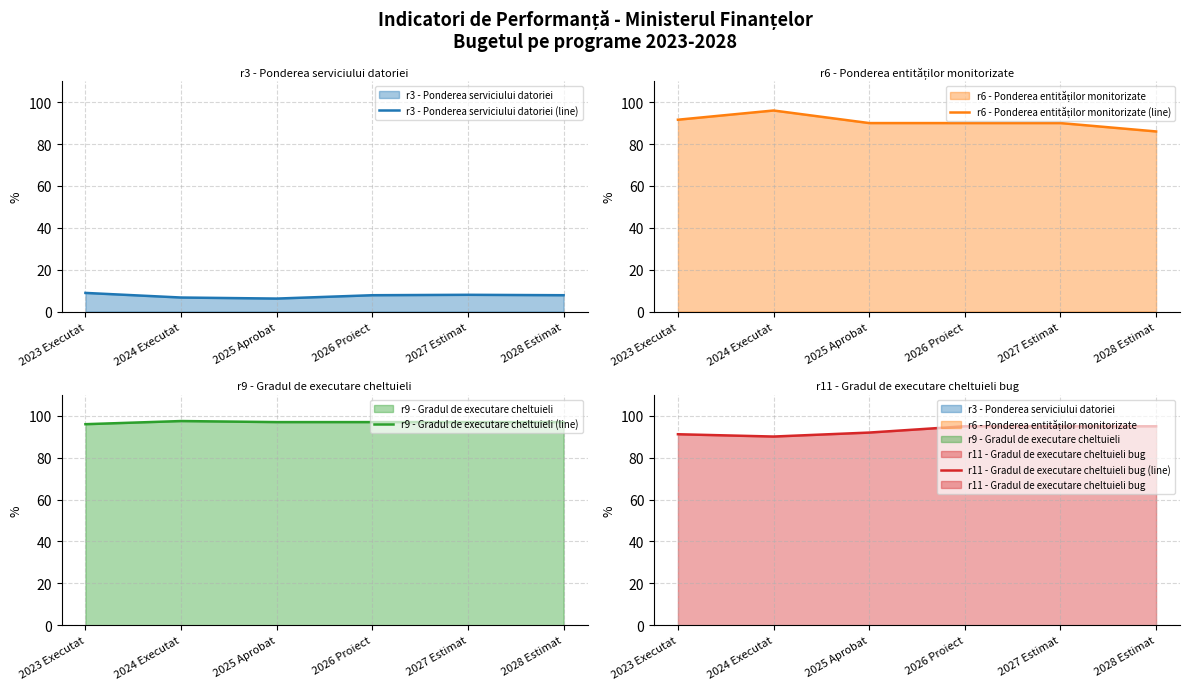

Between which two adjacent categories do r11 - Gradul de executare cheltuieli bug (line) and r6 - Ponderea entităților monitorizate (line) first intersect?

2024 Executat and 2025 Aprobat